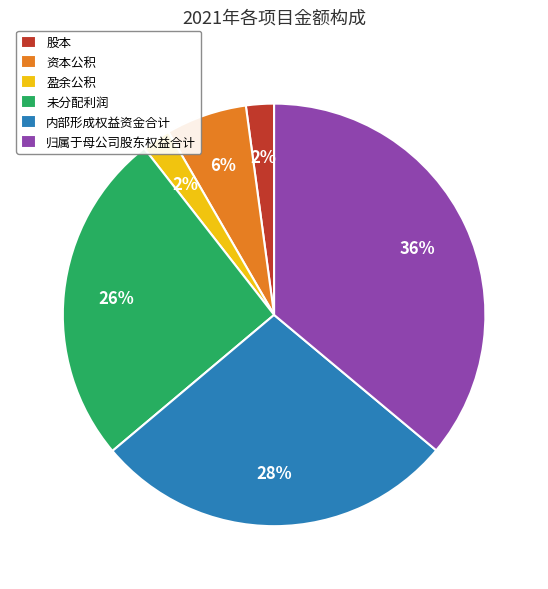

Is 资本公积 the majority of the pie?

No